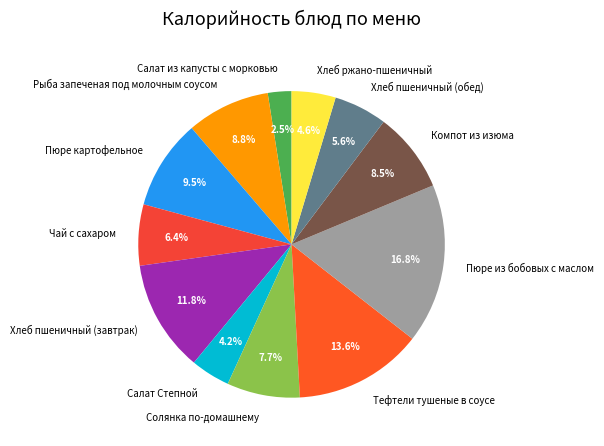

How many slices are in this pie chart?

12